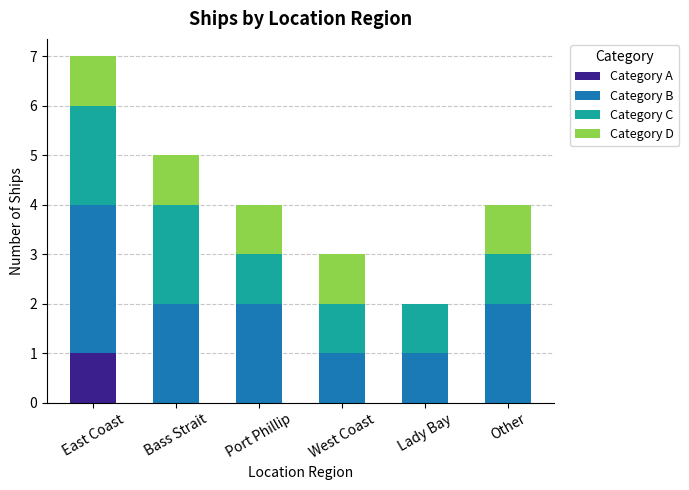

At which category is the sum across all series the highest?

East Coast